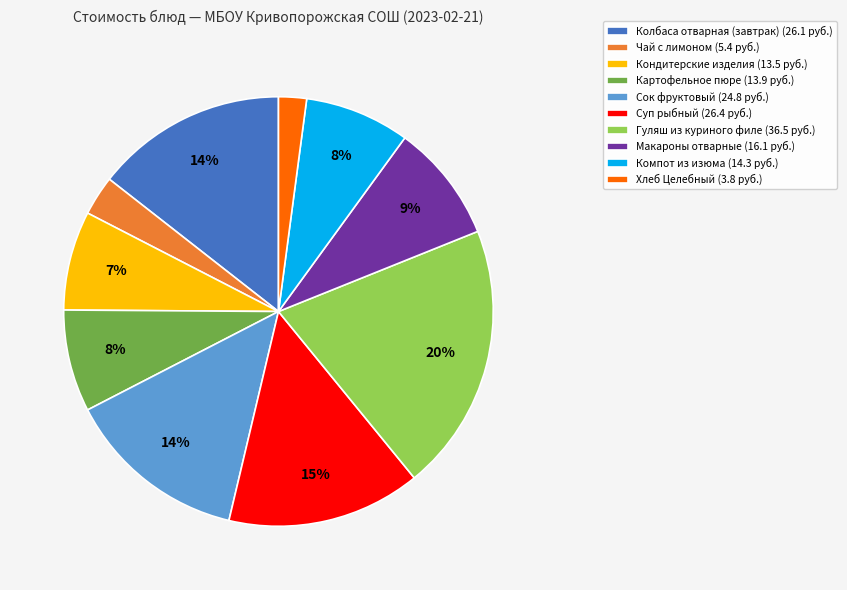

The Сок фруктовый slice represents 14% of the pie. True or false?

True